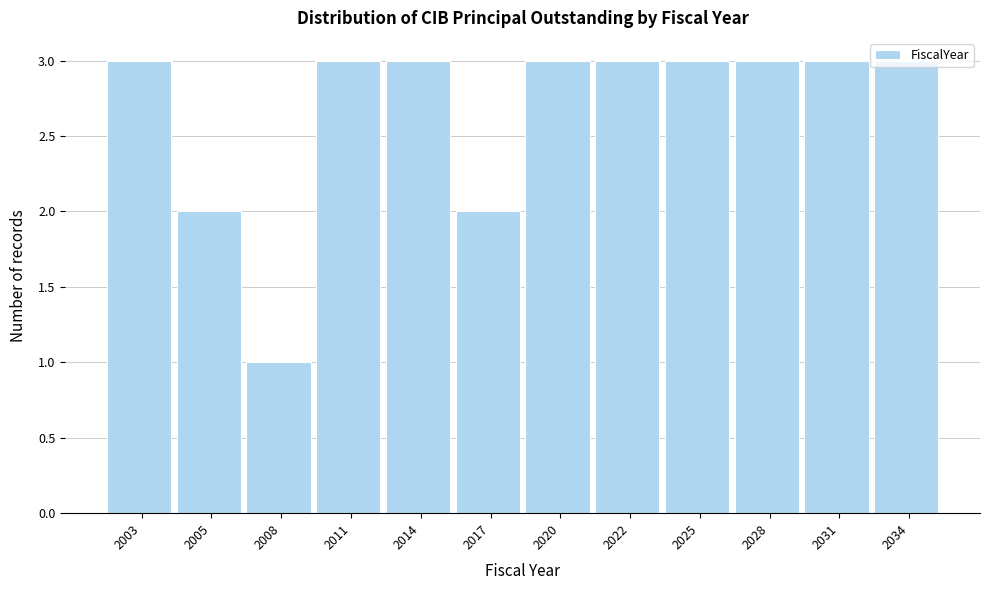

Is it true that the value at 2020 is 2?

False